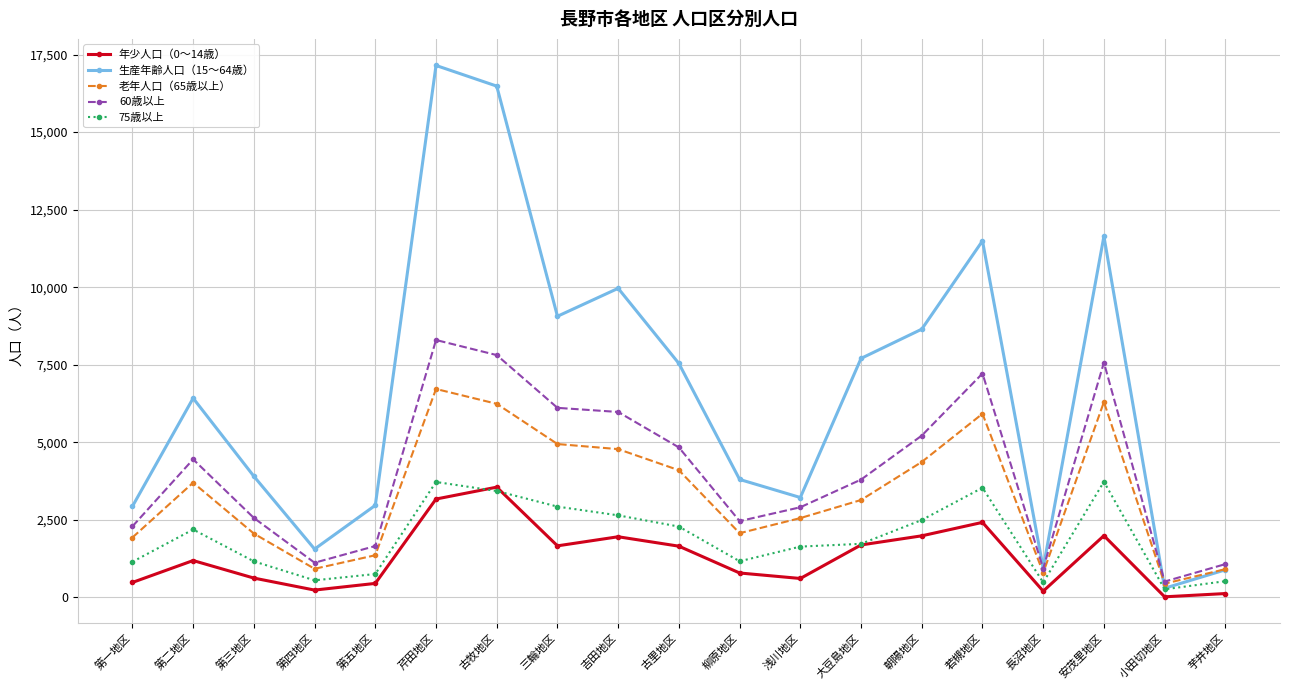

Is it true that 年少人口（0～14歳） equals 5119 at 芹田地区?

False